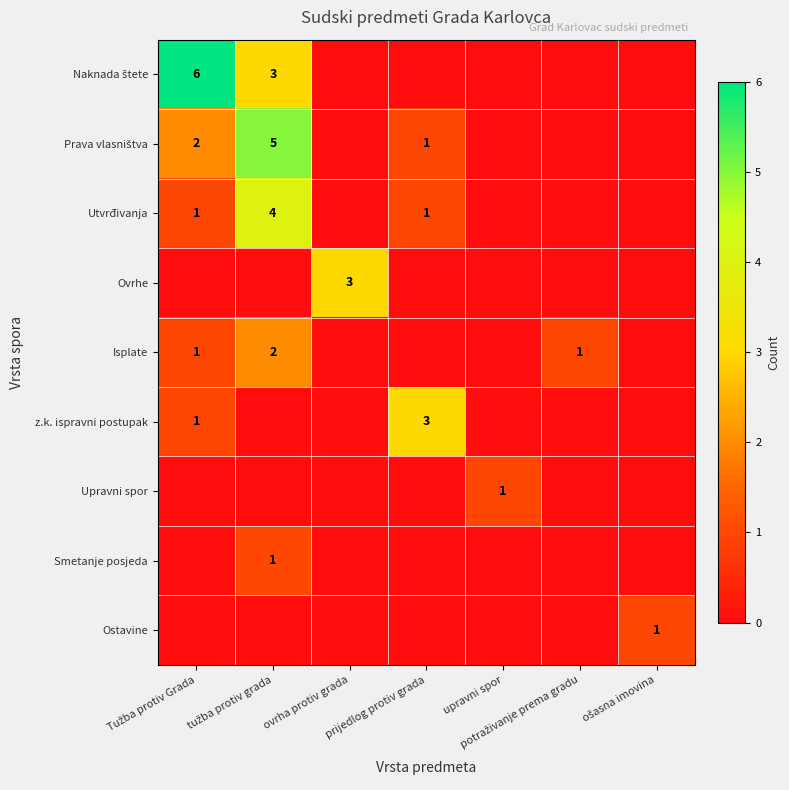

At tužba protiv grada, list the series in order from smallest to largest.

Ovrhe, z.k. ispravni postupak, Upravni spor, Ostavine, Smetanje posjeda, Isplate, Naknada štete, Utvrđivanja, Prava vlasništva